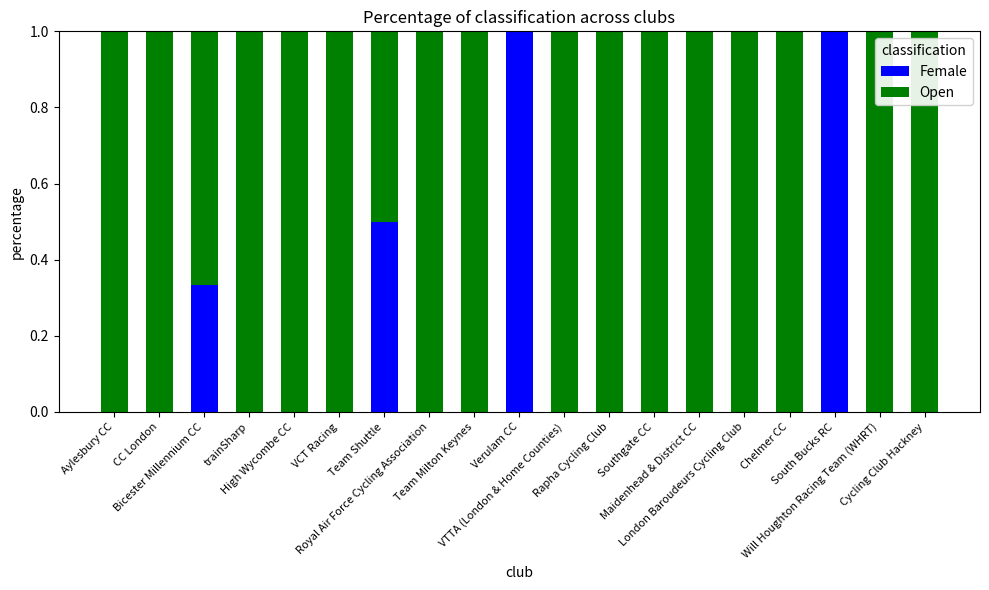

Does the chart contain stacked bars?

Yes